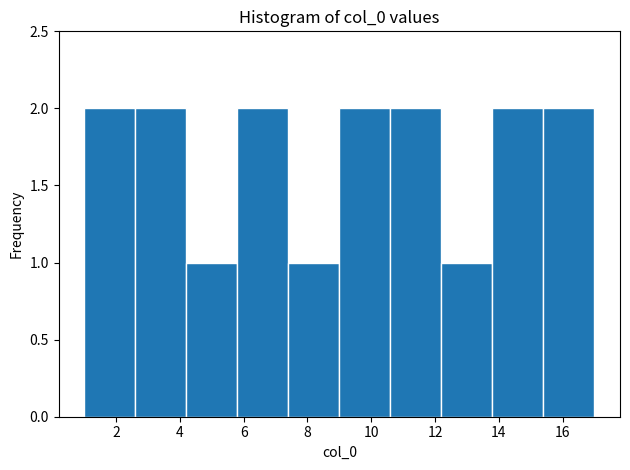

Reading left to right, list every bar in this chart as the range it spans on the x-axis followed by its height. The values are not printed on the chart, so give them approximately, as read against the axis.

1.0 to 2.6: 2
2.6 to 4.2: 2
4.2 to 5.8: 1
5.8 to 7.4: 2
7.4 to 9.0: 1
9.0 to 10.6: 2
10.6 to 12.2: 2
12.2 to 13.8: 1
13.8 to 15.4: 2
15.4 to 17.0: 2